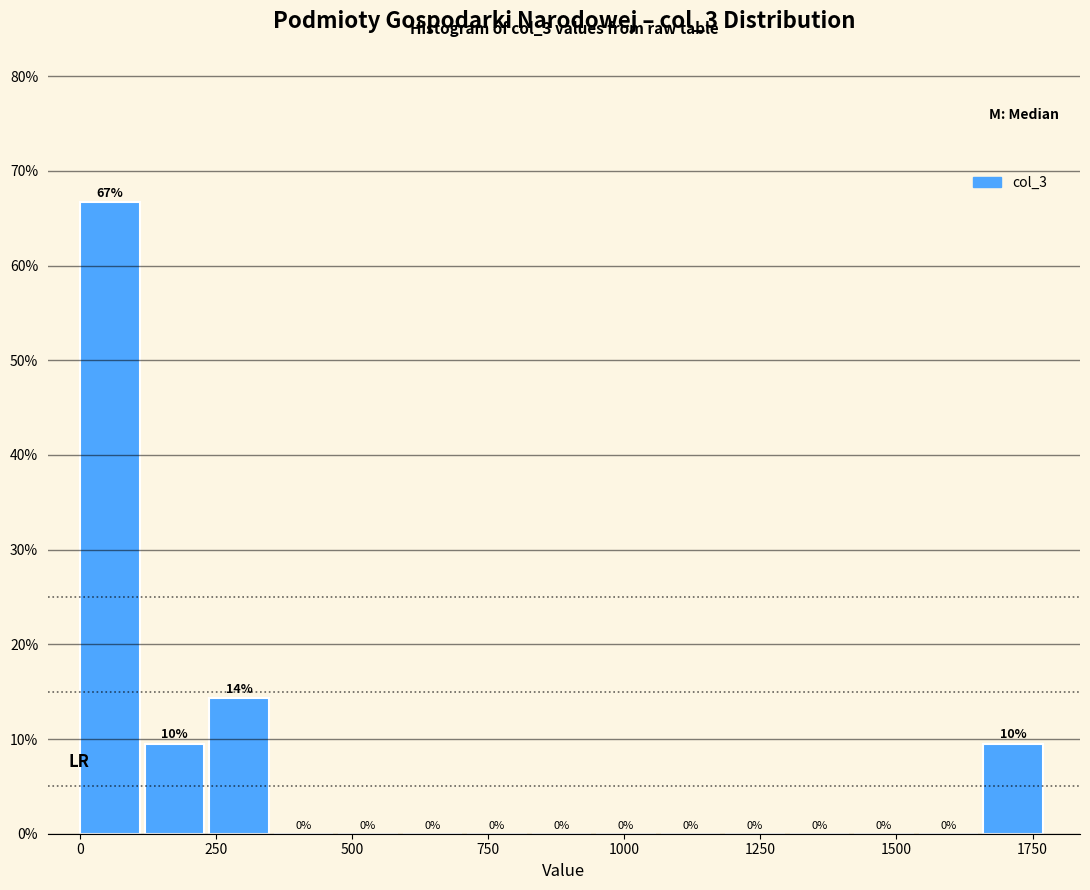

Around what value on the x-axis is the tallest bar? Give the approximate position of its centre, as read against the axis.

50